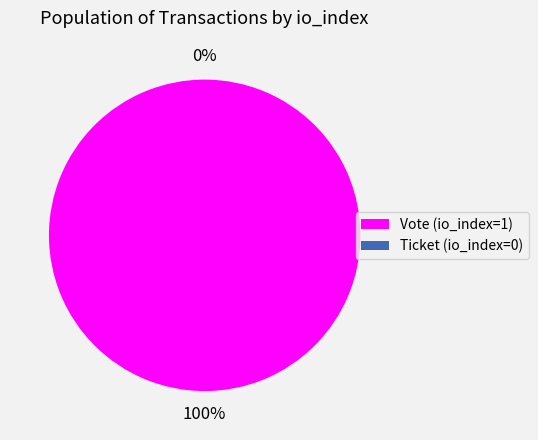

Which slice is the largest?

Vote (io_index=1)